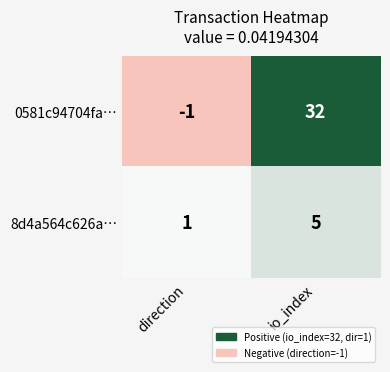

Count the number of categories in the chart.

2